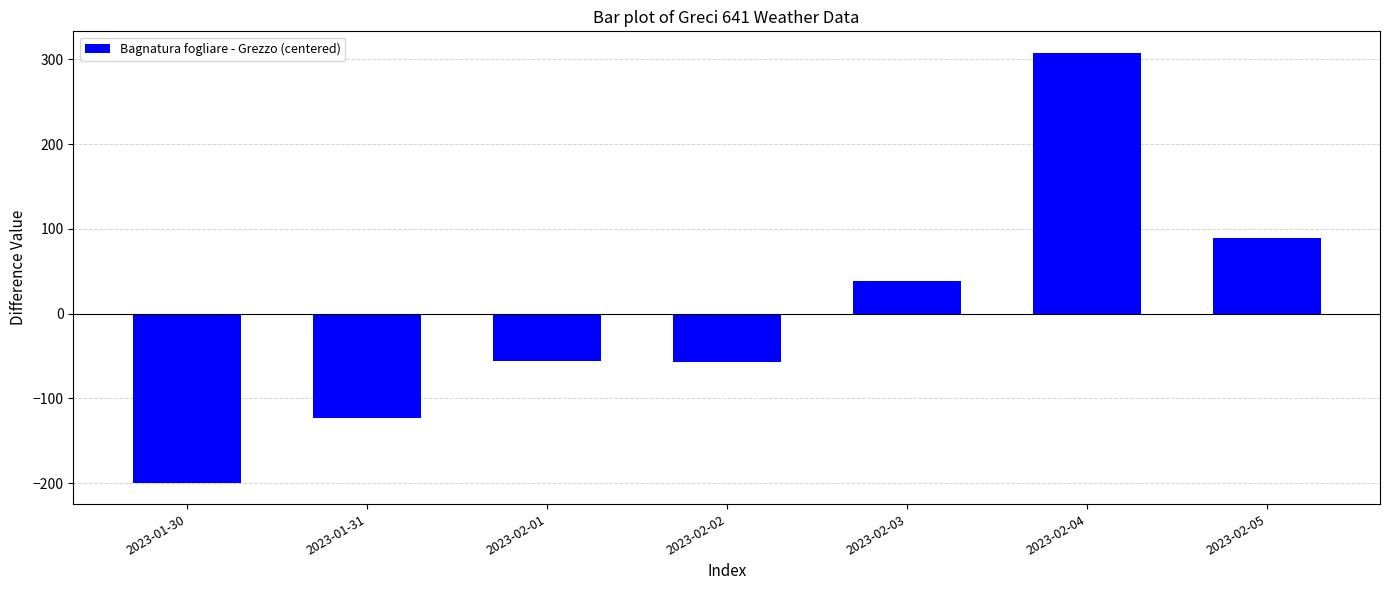

The value at 2023-01-31 is -200.1. True or false?

False